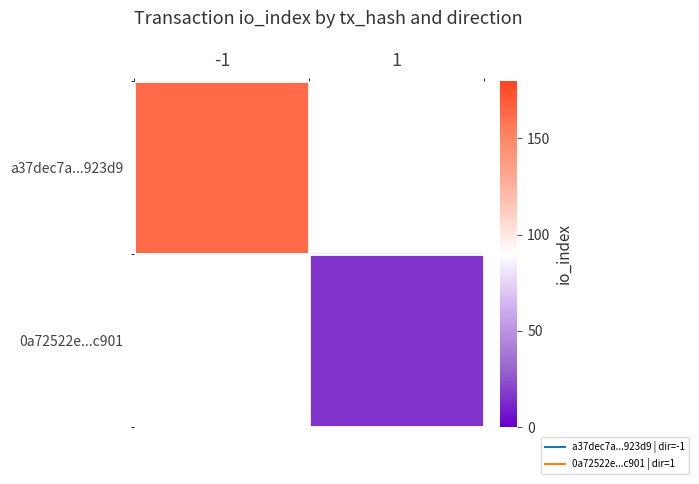

Is the value of 0a72522e...c901 at -1 greater than the value of a37dec7a...923d9 at 1?

No